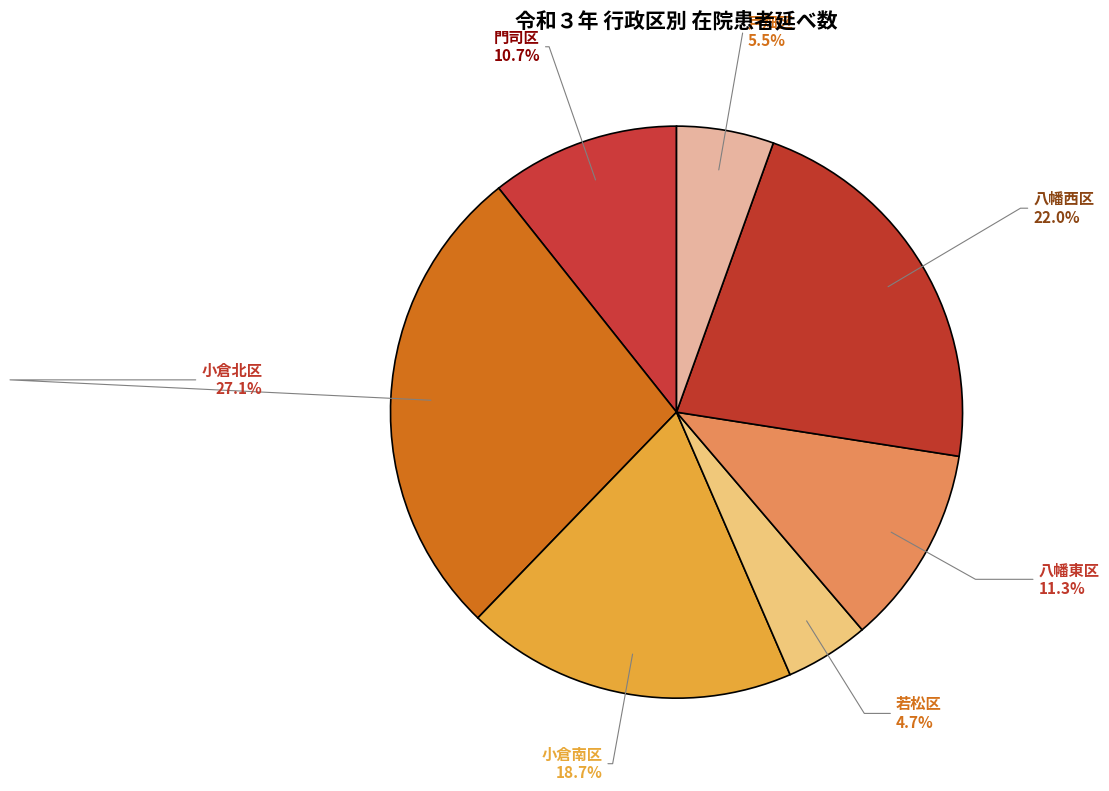

Count the number of slices in the pie.

7